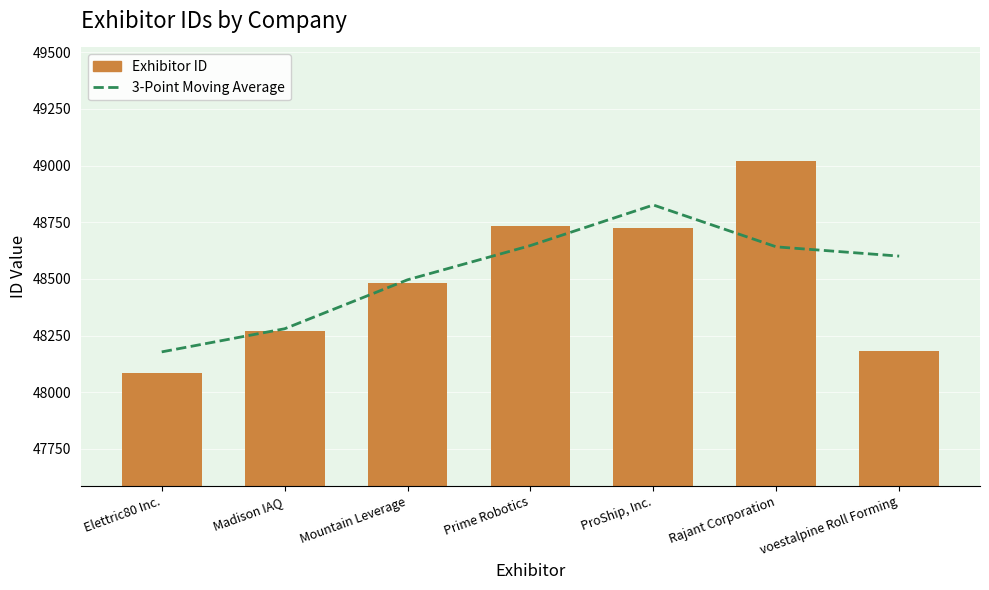

What is the spread (max minus min) of values at Madison IAQ?

10.0